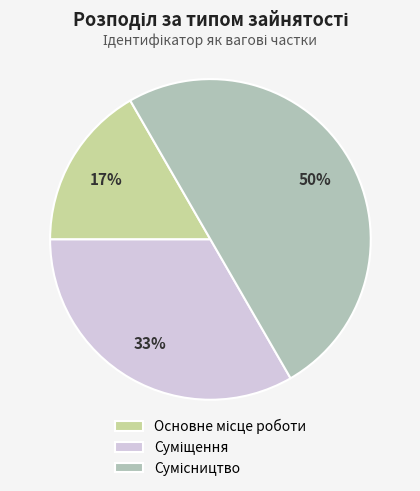

To the nearest percent, what is the average slice percentage?

33%